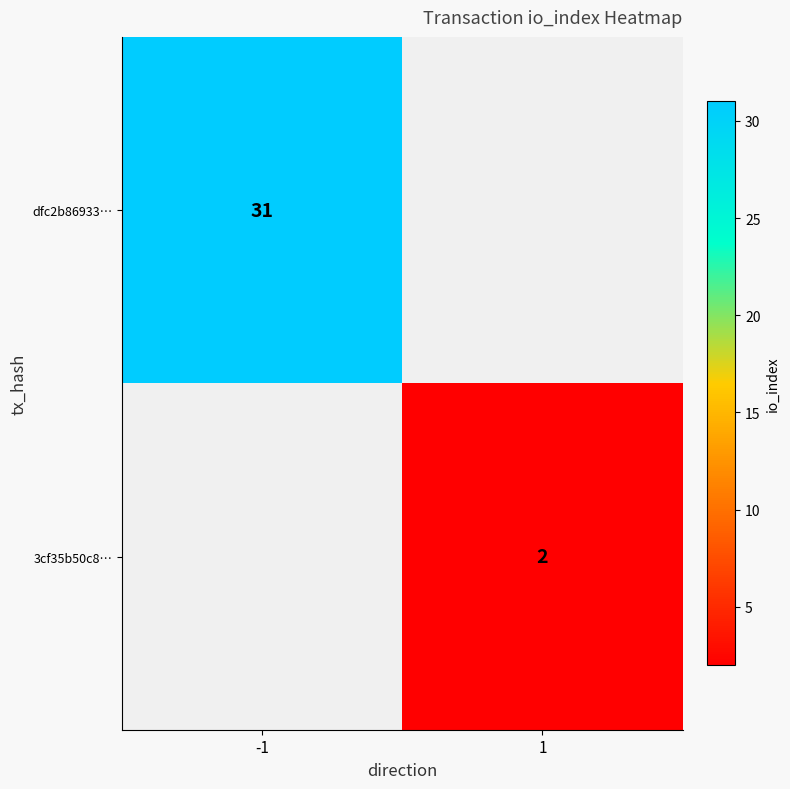

The value of dfc2b86933… at -1 is 20. True or false?

False